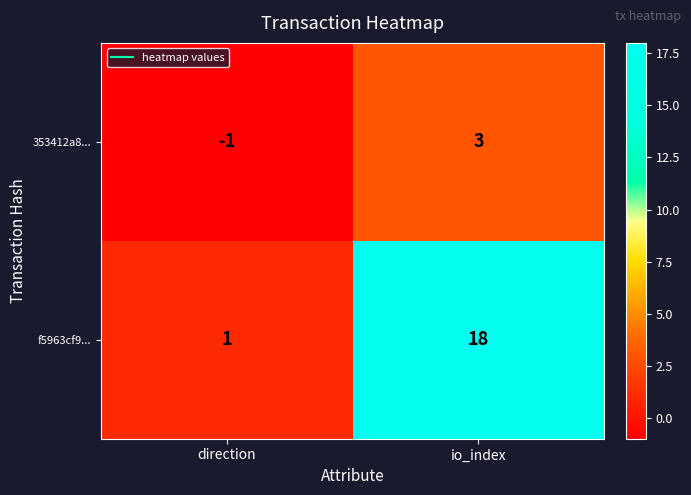

What is the sum of the f5963cf9... values at direction and io_index?

19